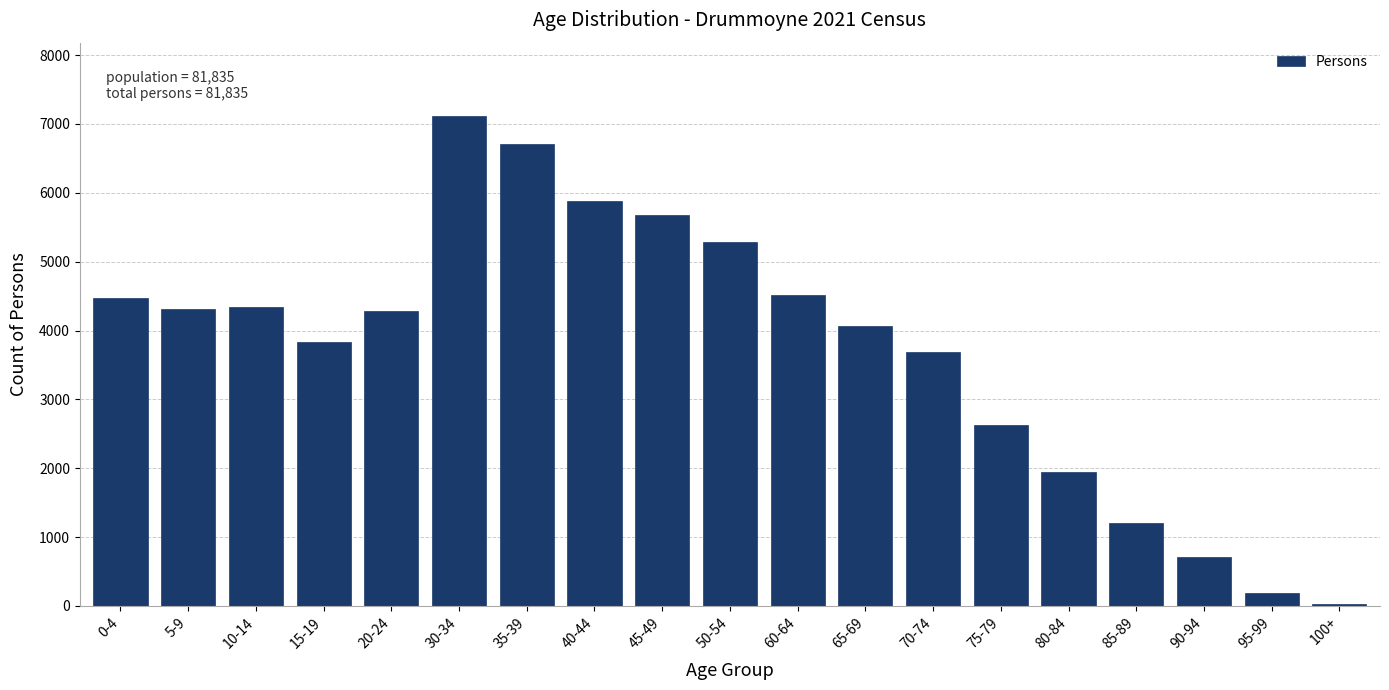

Is it true that the value at 10-14 is 6887?

False